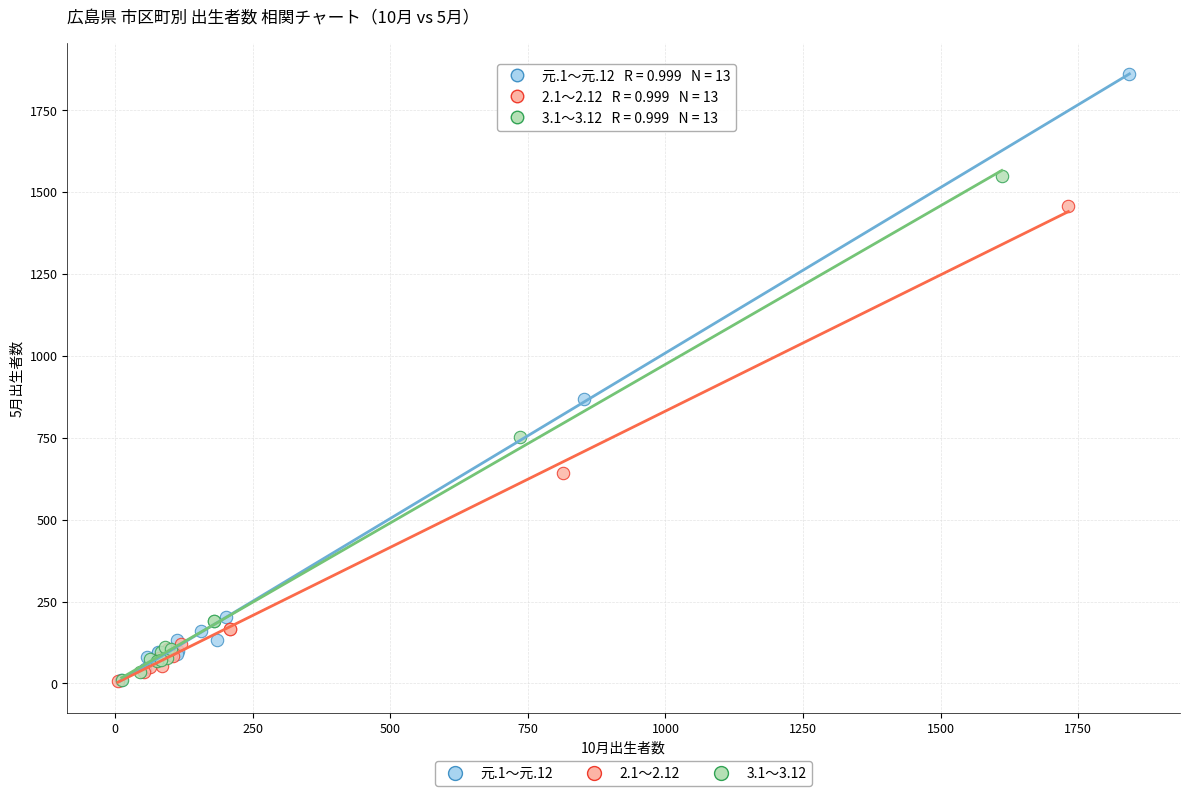

Which series has the largest Y range (max minus min)?

元.1～元.12